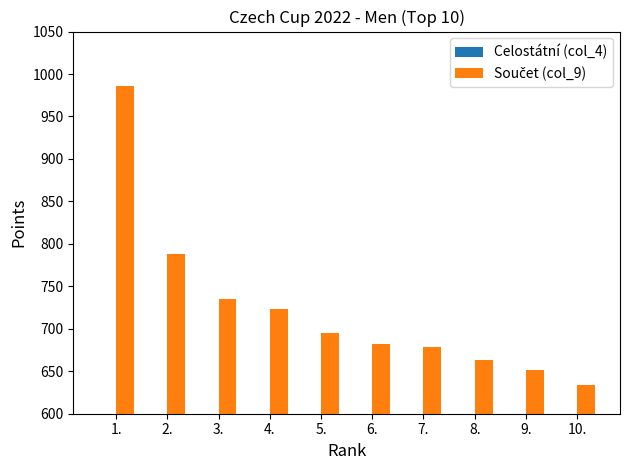

What is the label of the 10th bar from the left?

10.